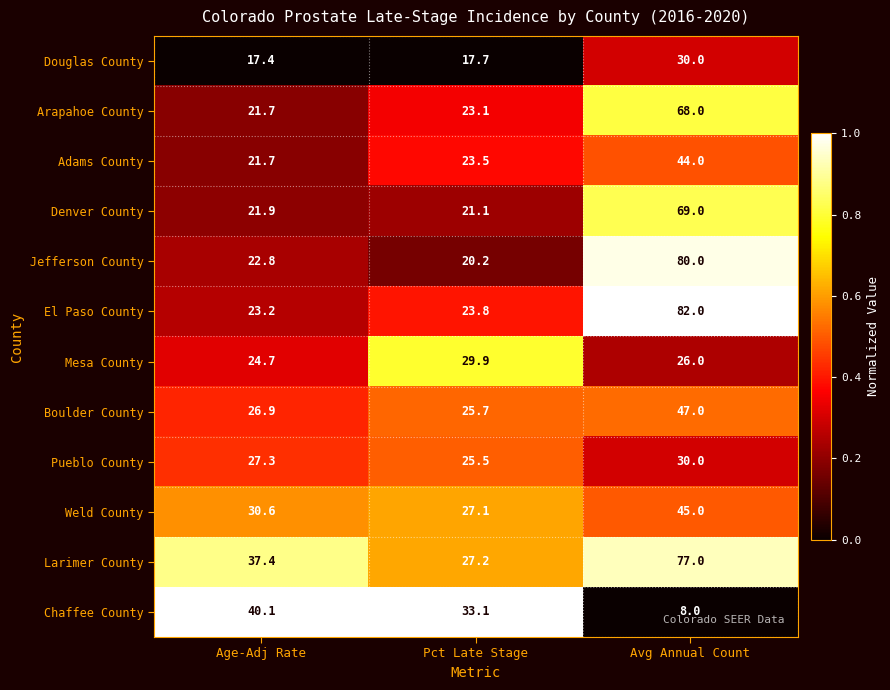

Rank the series at Pct Late Stage from lowest to highest value.

Douglas County, Jefferson County, Denver County, Arapahoe County, Adams County, El Paso County, Pueblo County, Boulder County, Weld County, Larimer County, Mesa County, Chaffee County